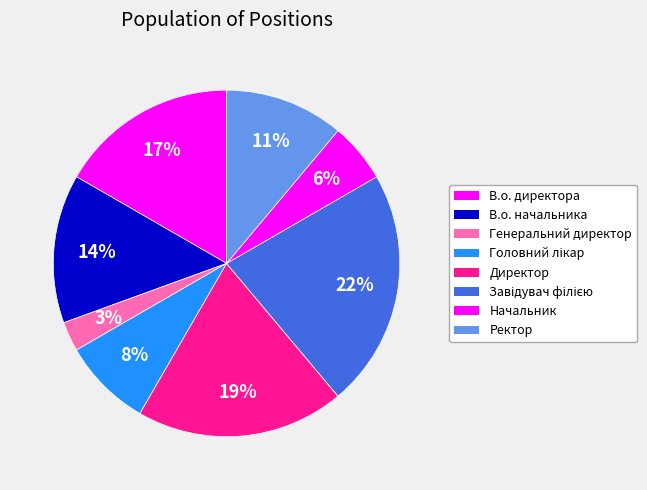

How many slices are in this pie chart?

8